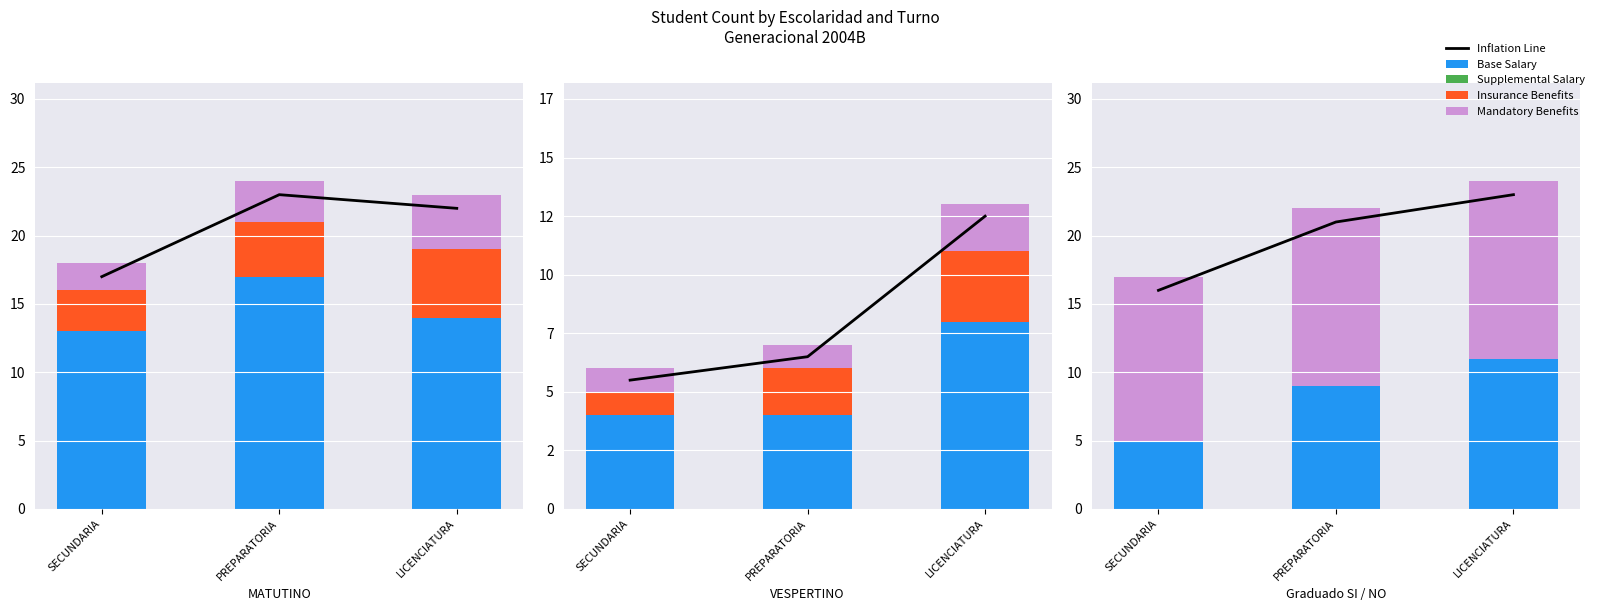

What is the difference between the Insurance Benefits values at SECUNDARIA and PREPARATORIA?

1